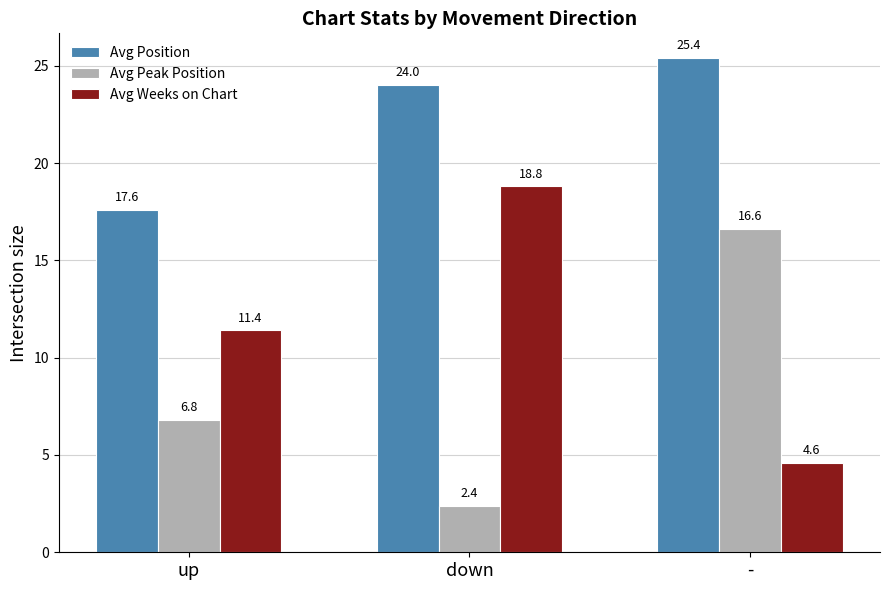

List the series in order of their overall mean, lowest first.

Avg Peak Position, Avg Weeks on Chart, Avg Position